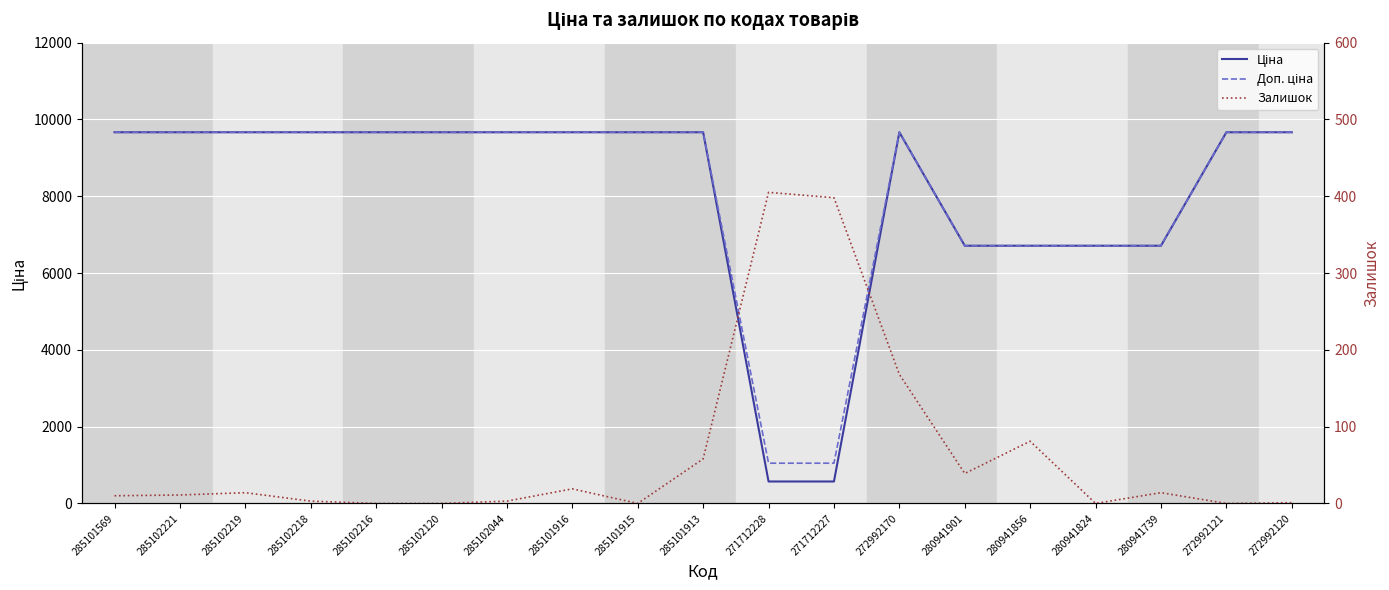

Reading left to right, what are all the values shown in this chart?

Ціна: 9664.7	9664.7	9664.7	9664.7	9664.7	9664.7	9664.7	9664.7	9664.7	9664.7	571.6	571.6	9664.7	6710.2	6710.2	6710.2	6710.2	9664.7	9664.7
Доп. ціна: 9664.7	9664.7	9664.7	9664.7	9664.7	9664.7	9664.7	9664.7	9664.7	9664.7	1048.0	1048.0	9664.7	6710.2	6710.2	6710.2	6710.2	9664.7	9664.7
Залишок: 10.0	11.0	14.0	3.0	0.0	0.0	3.0	19.0	0.0	58.0	405.0	398.0	168.0	39.0	81.0	0.0	14.0	0.0	1.0